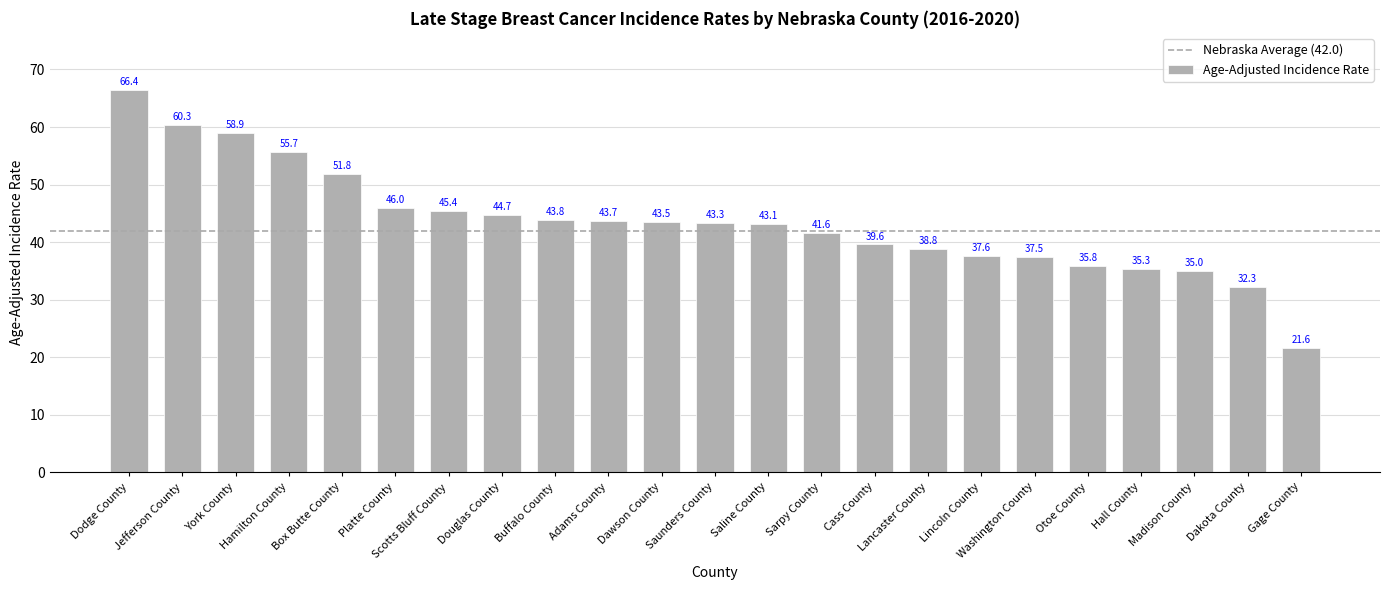

The chart shows a value of 35.0 at Madison County. True or false?

True